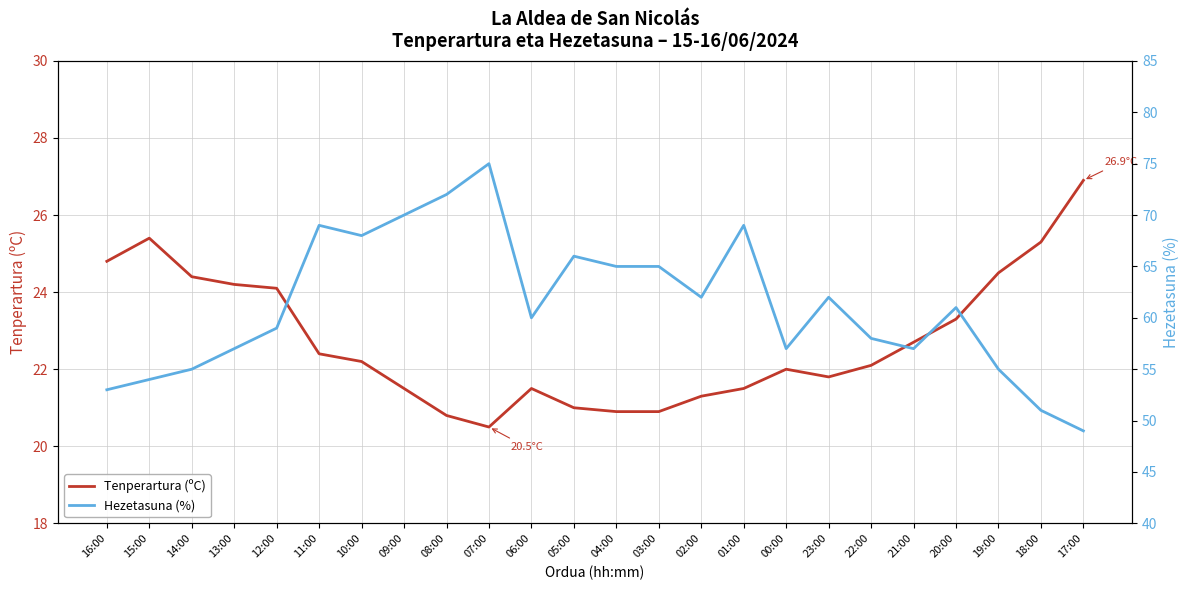

True or false: Tenperartura (ºC) has a value of 24.1 at 12:00.

True